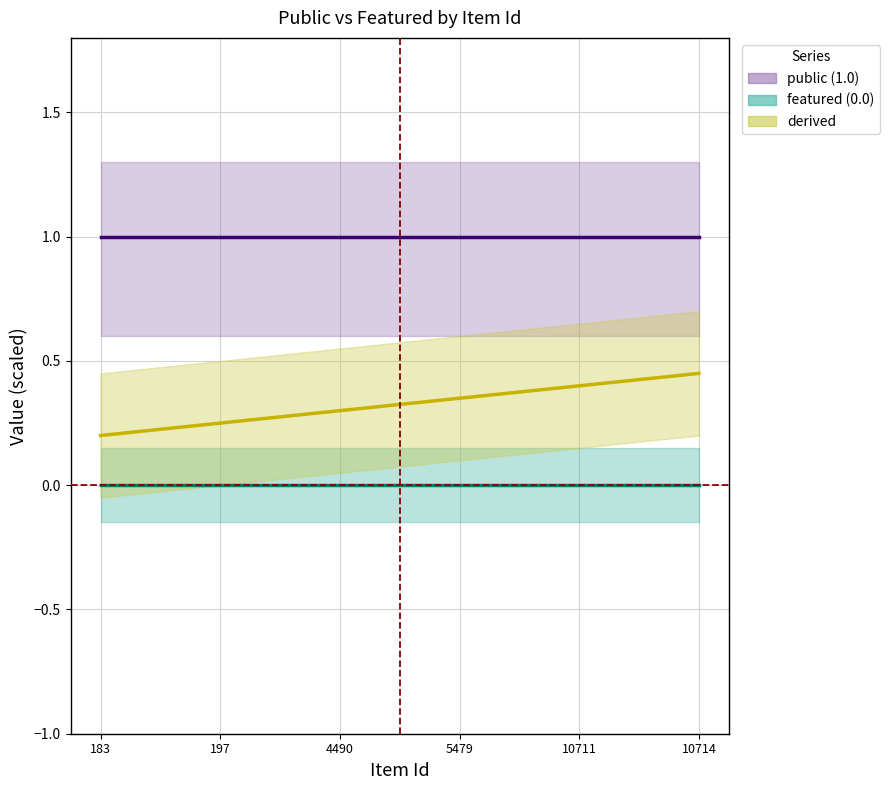

How many derived_line values are between 0 and 1?

6